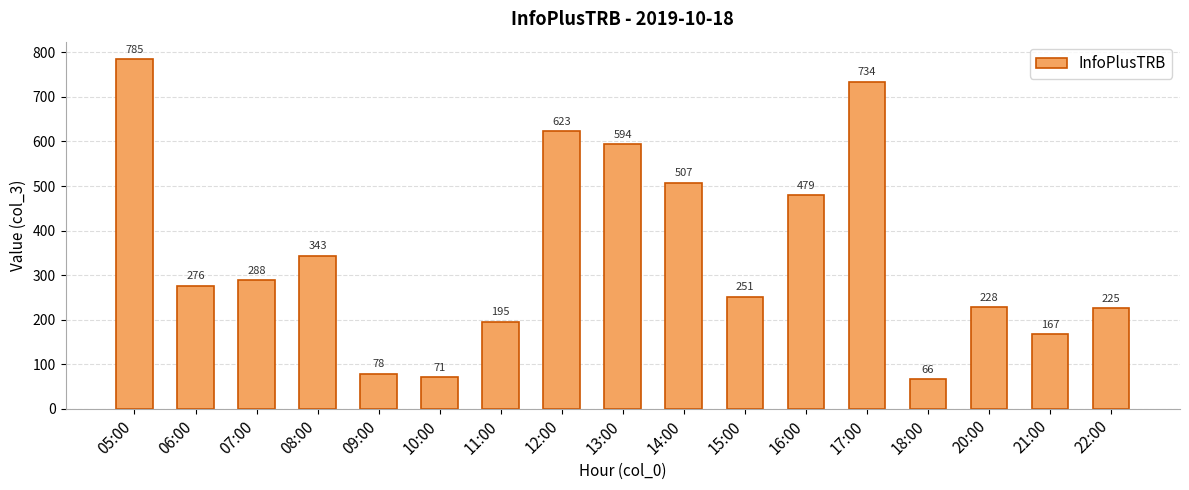

What is the difference between the values at 13:00 and 15:00?

343